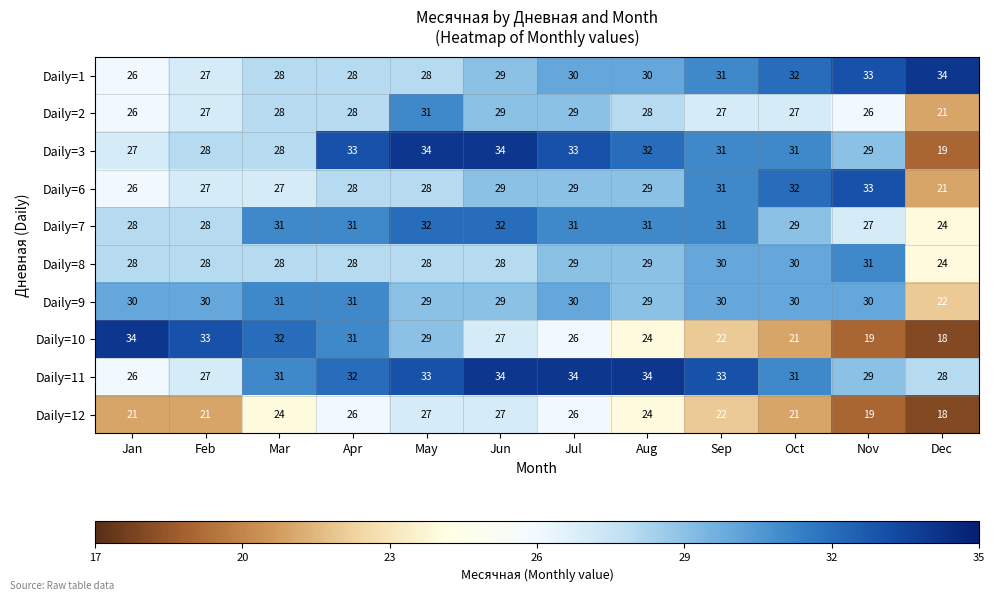

What is the approximate value of Daily=3 at Oct, to the nearest 5?

30